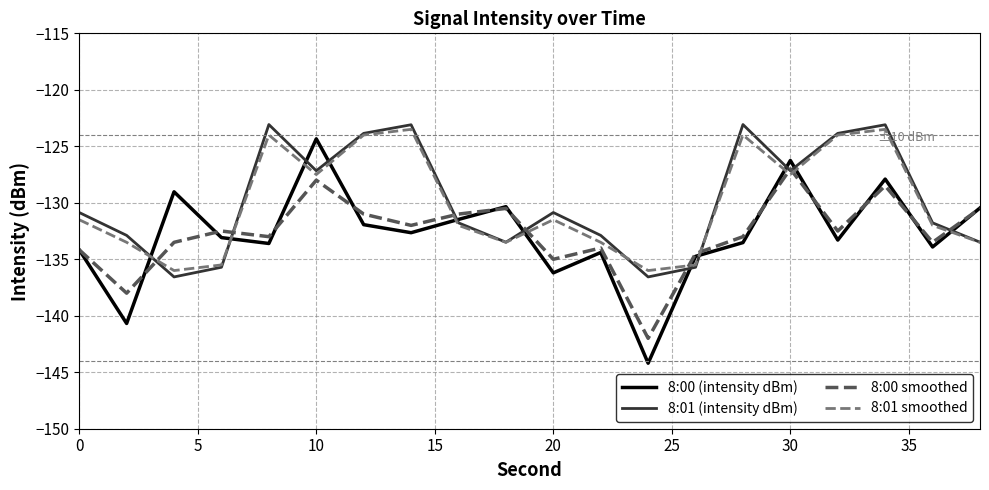

What is the smallest value displayed?

-144.2